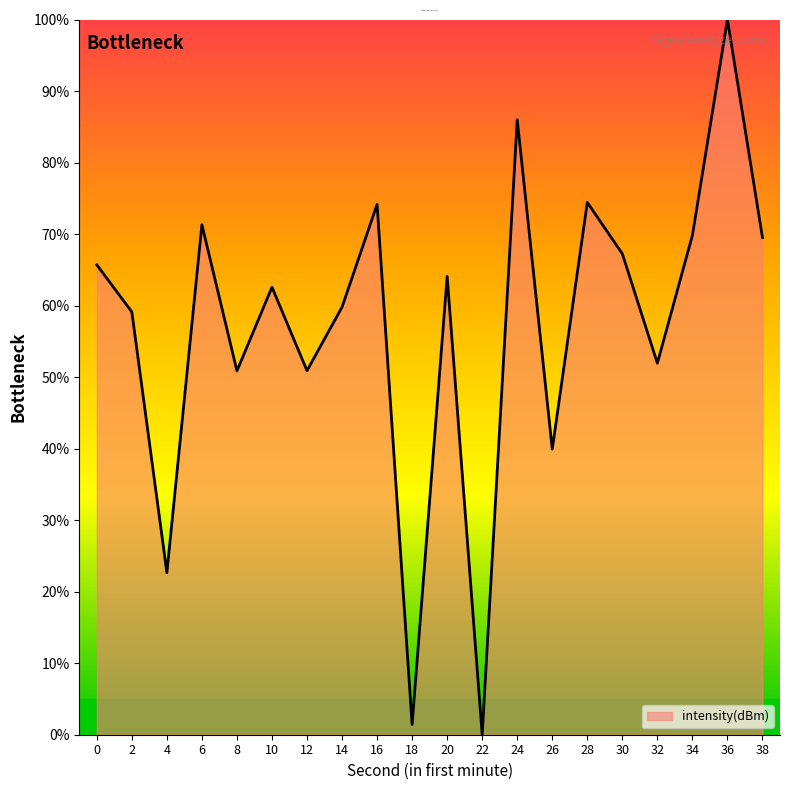

What value does the data have at 26?

39.9